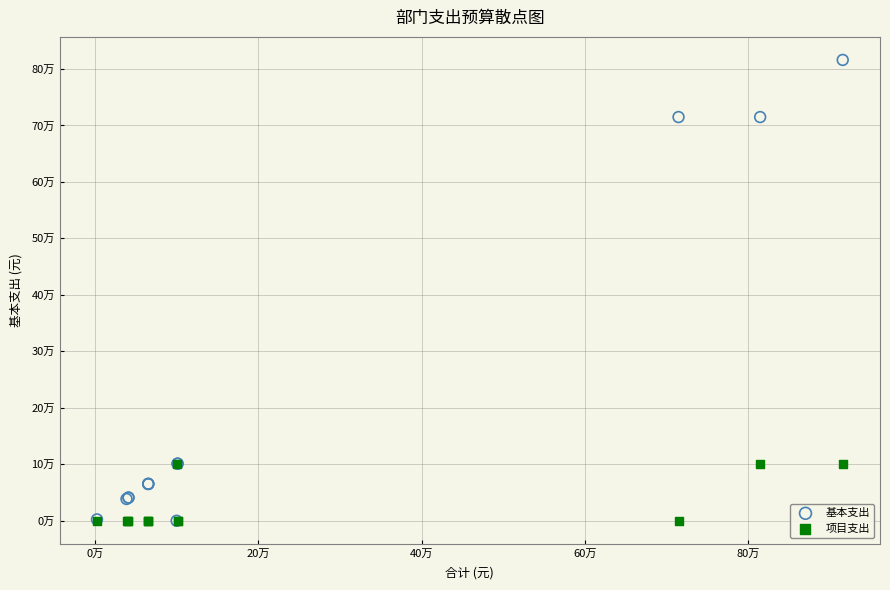

What are all the series names shown in the legend?

基本支出, 项目支出